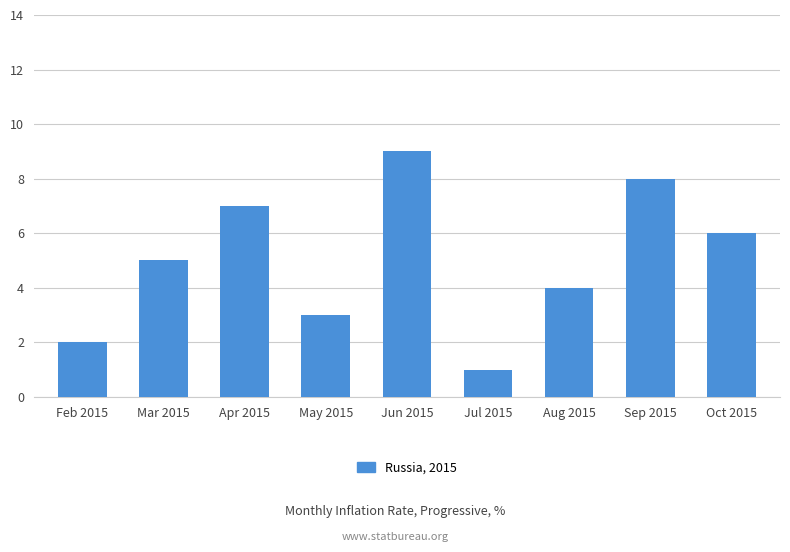

What is the difference between the values at Jul 2015 and Mar 2015?

4